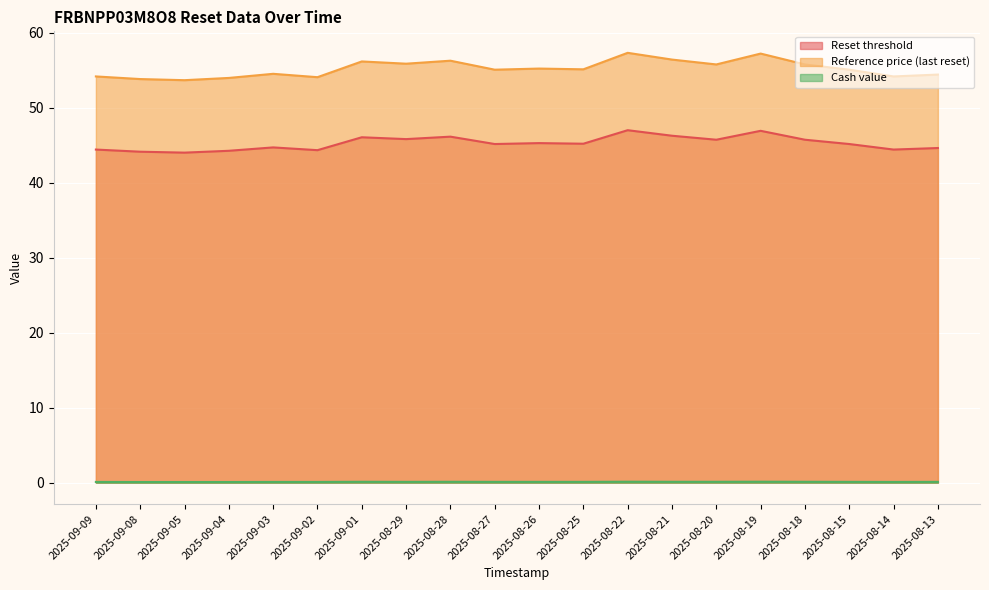

True or false: Cash value has a value of 0.1 at 2025-08-18.

True